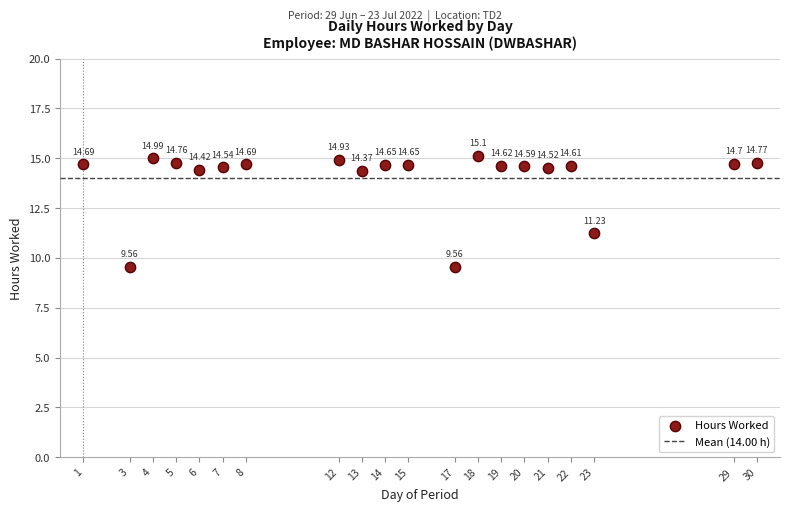

What is the range of X values (max minus min)?

29.0